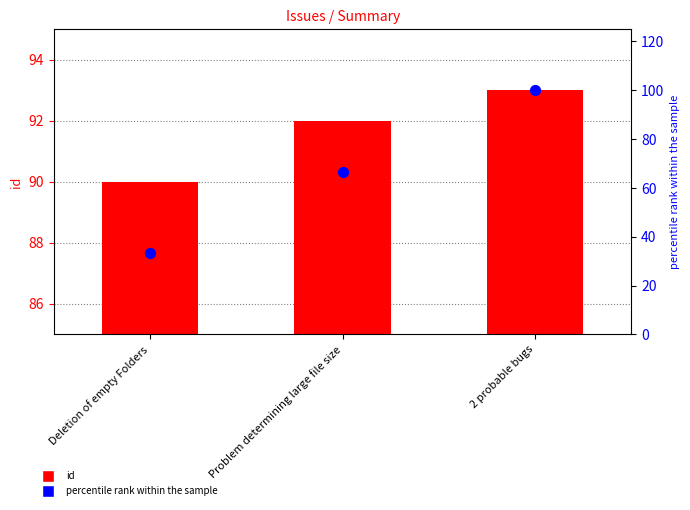

What are all the series names shown in the legend?

id, percentile rank within the sample